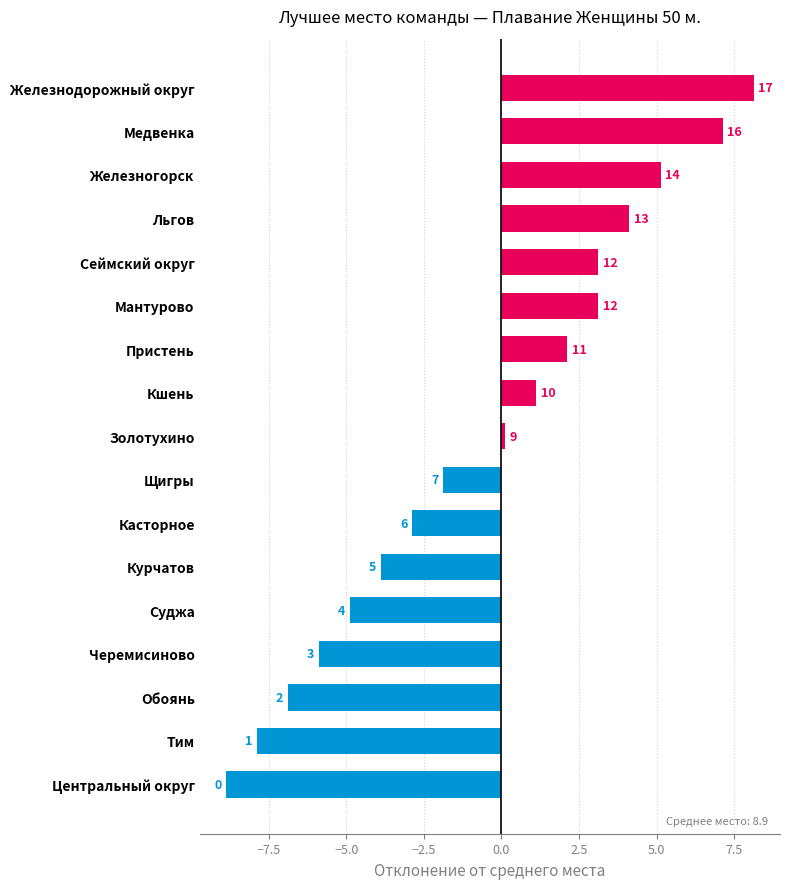

Are the bars horizontal?

Yes